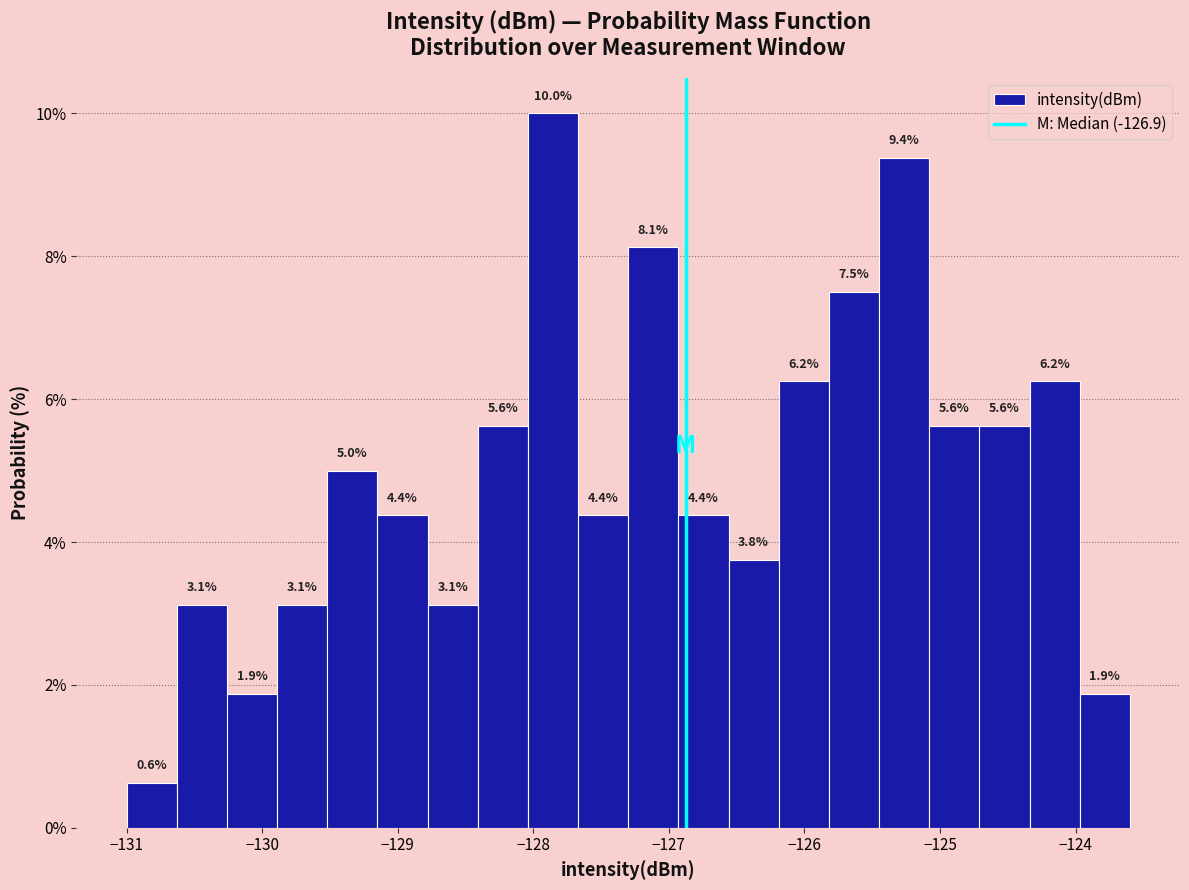

Around what value on the x-axis is the tallest bar? Give the approximate position of its centre, as read against the axis.

-127.9